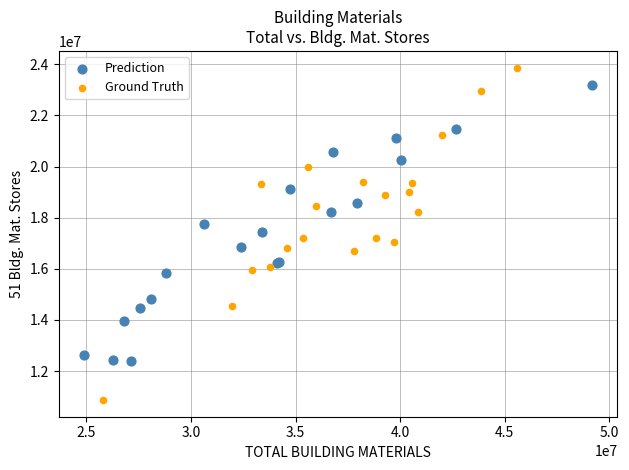

Which series has the widest spread of Y values?

Ground Truth